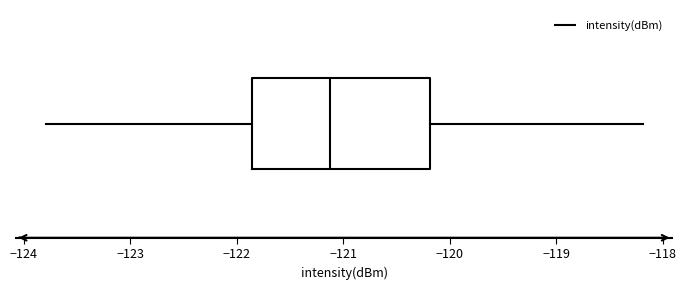

Transcribe this box plot: give where the median line is, the range the box spans, and where the two whiskers end, as read against the x-axis. The values are not printed on the chart, so give them approximately, as read against the axis.

median -121.1, box -121.9 to -120.2, whiskers -123.8 to -118.2